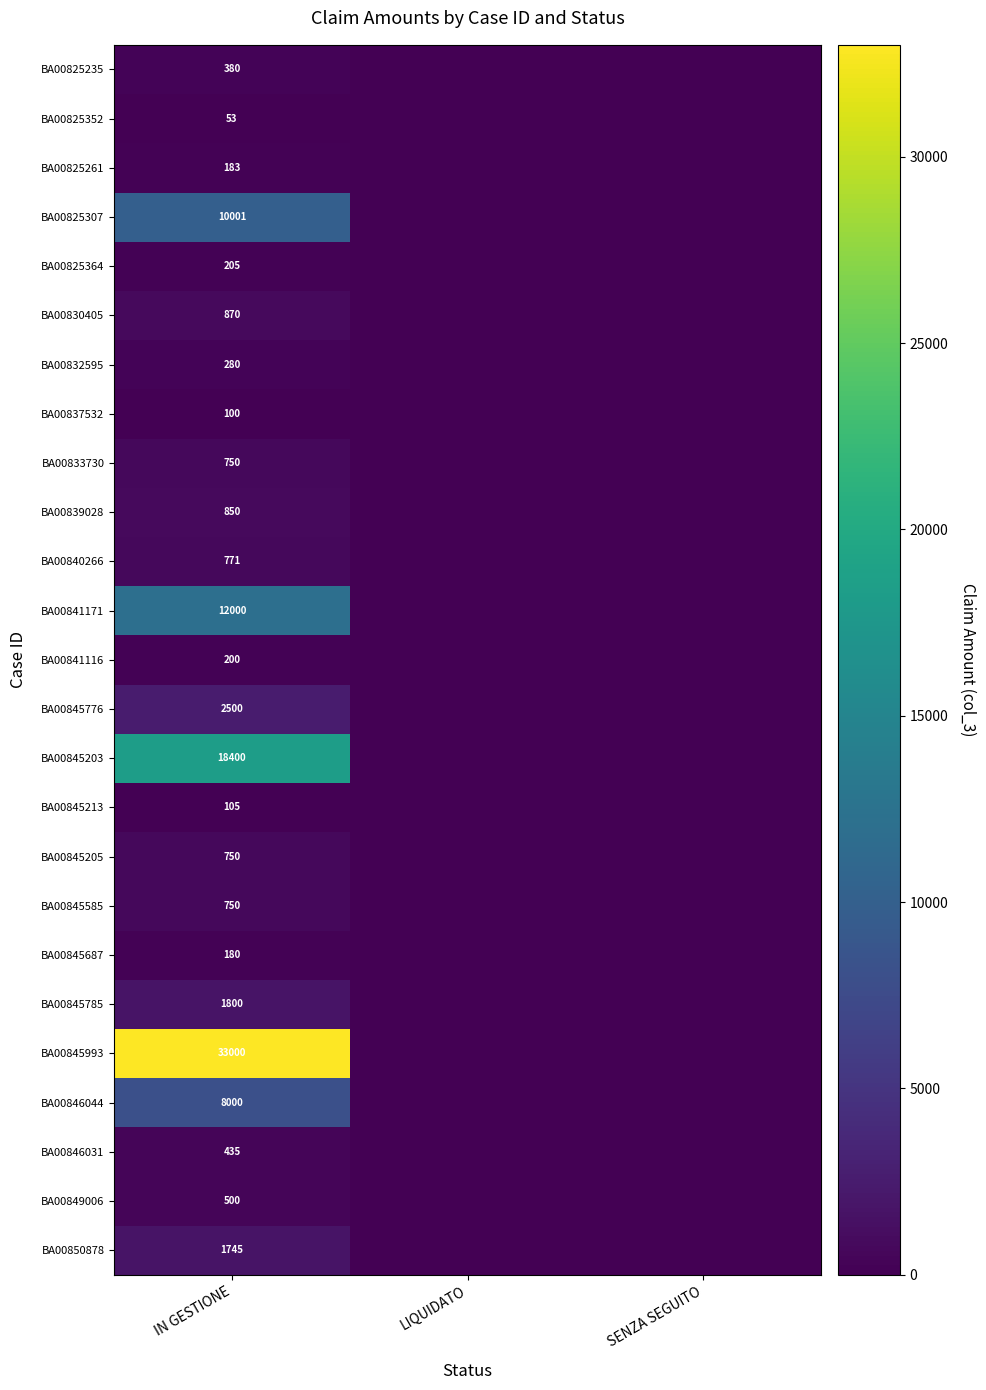

What is the total value across all series at IN GESTIONE?

94808